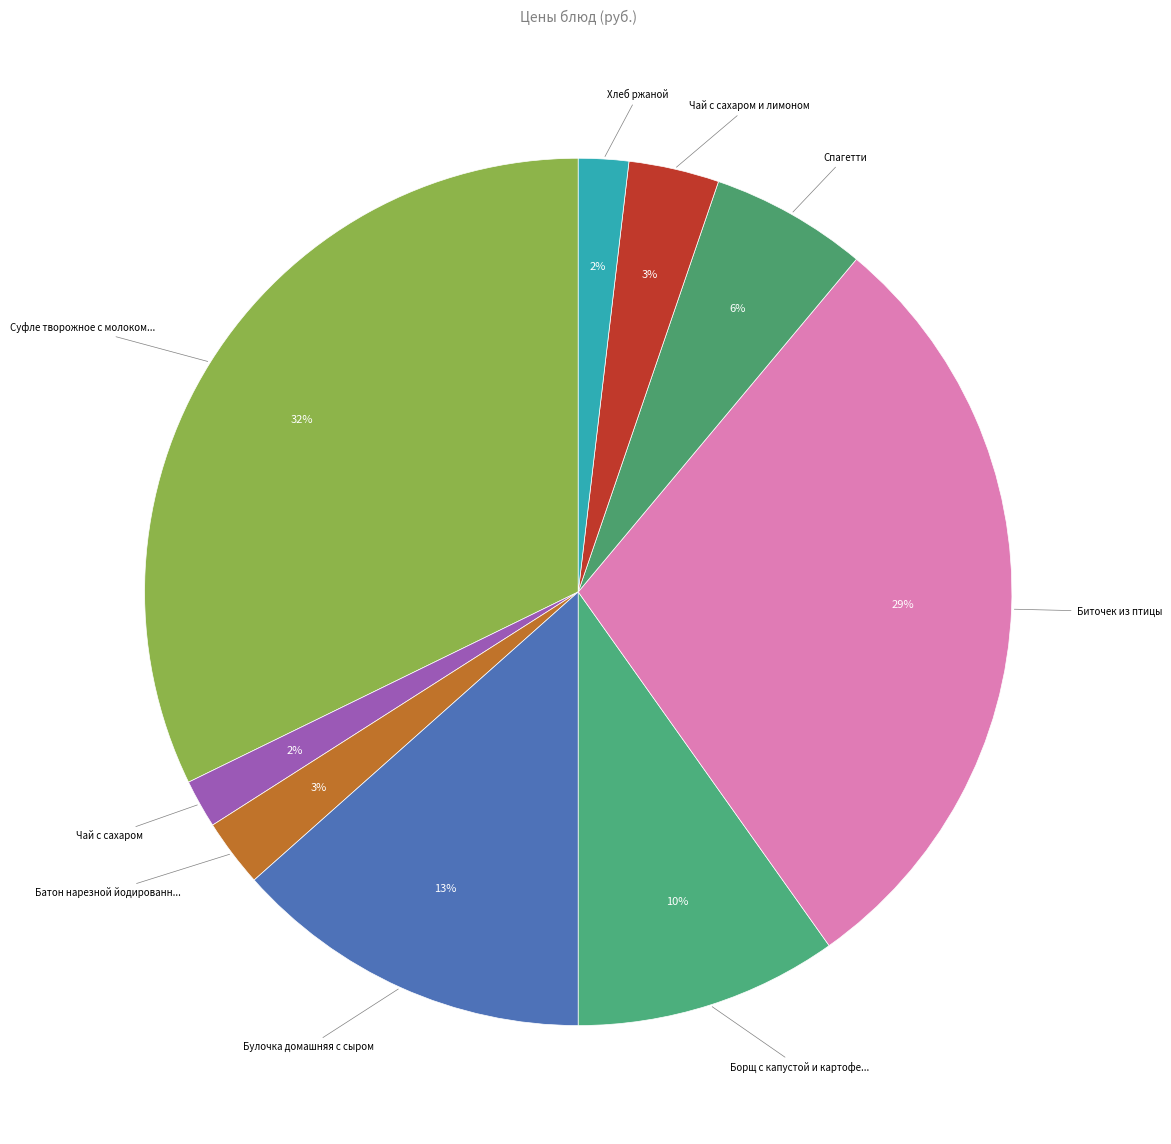

What is the largest slice in the pie chart?

Суфле творожное с молоком сгущенным